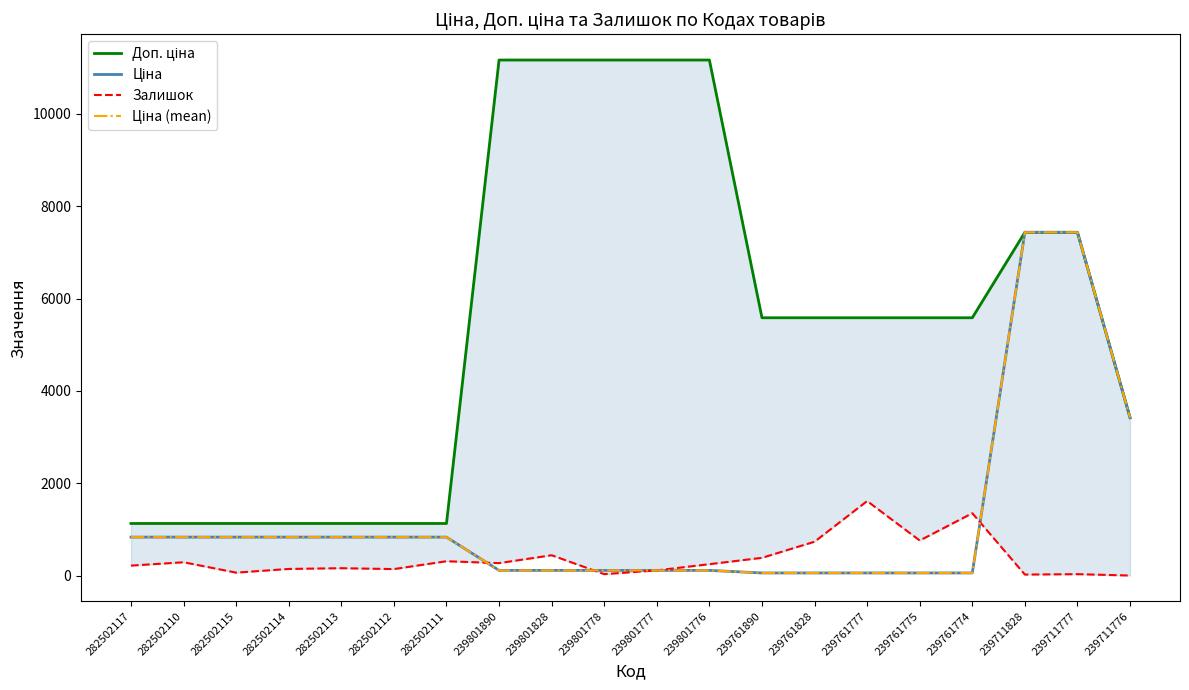

What is the label of the 20th point from the left?

239711776